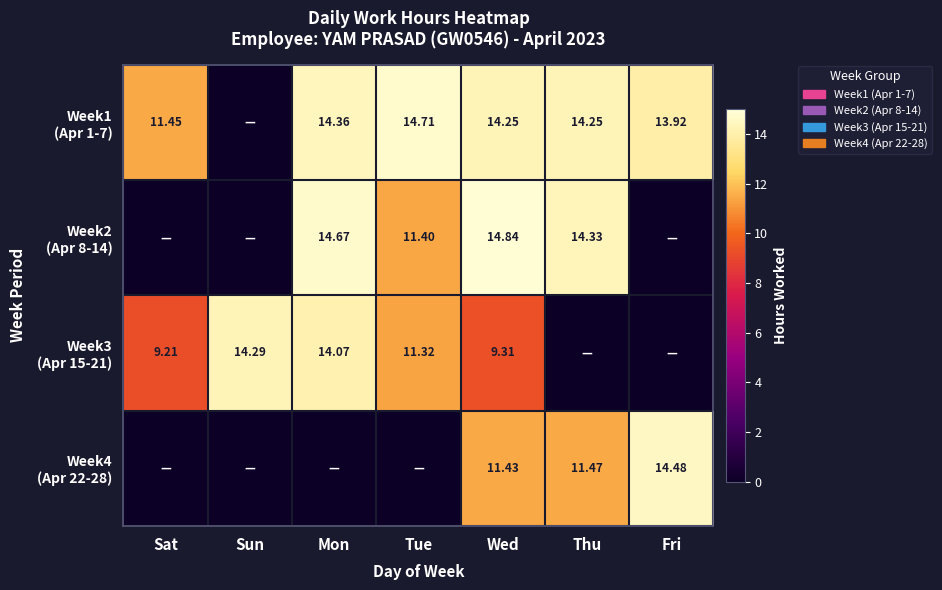

What is the difference between the highest and lowest values at Wed?

5.5